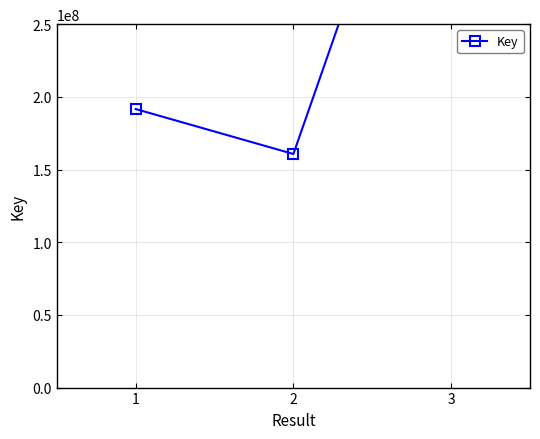

List the labels in order of value, smallest first.

2, 1, 3